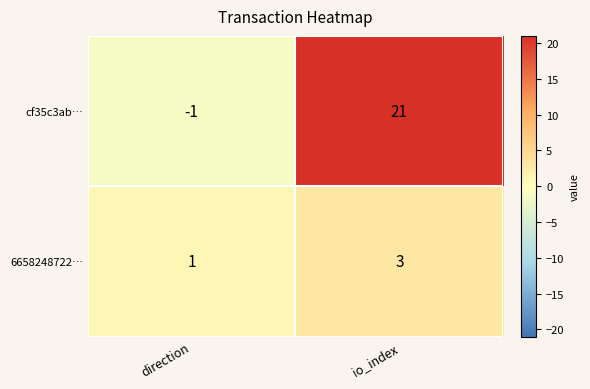

How many data points in cf35c3ab… are less than 21?

1